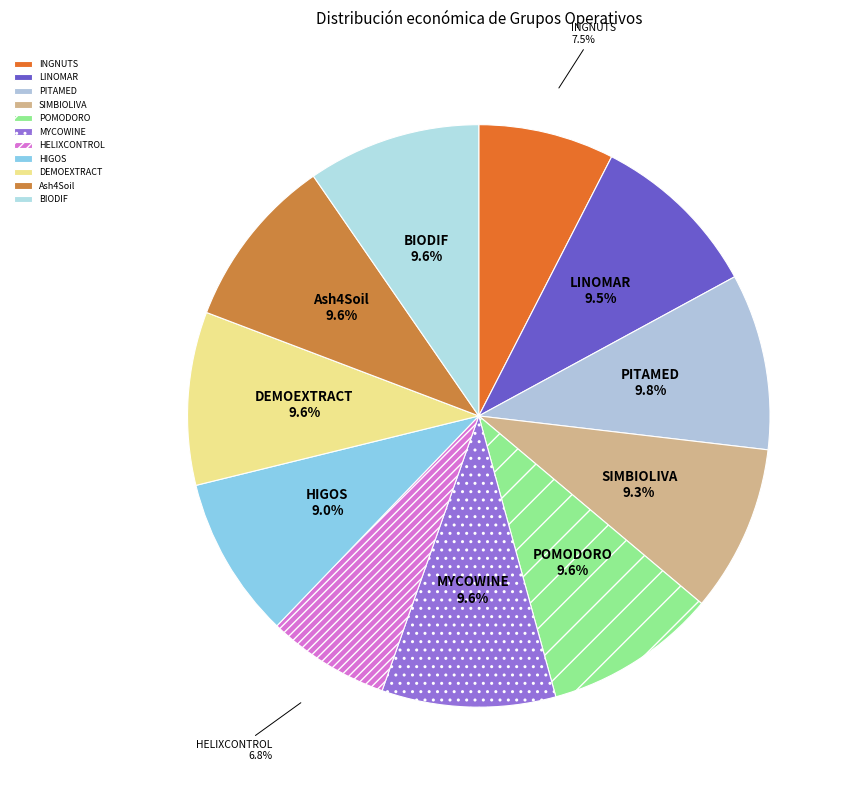

How many segments does this pie chart have?

11